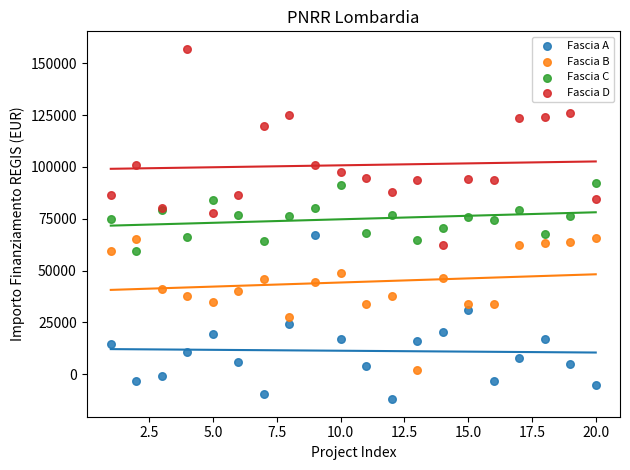

What are all the series names shown in the legend?

Fascia A, Fascia B, Fascia C, Fascia D